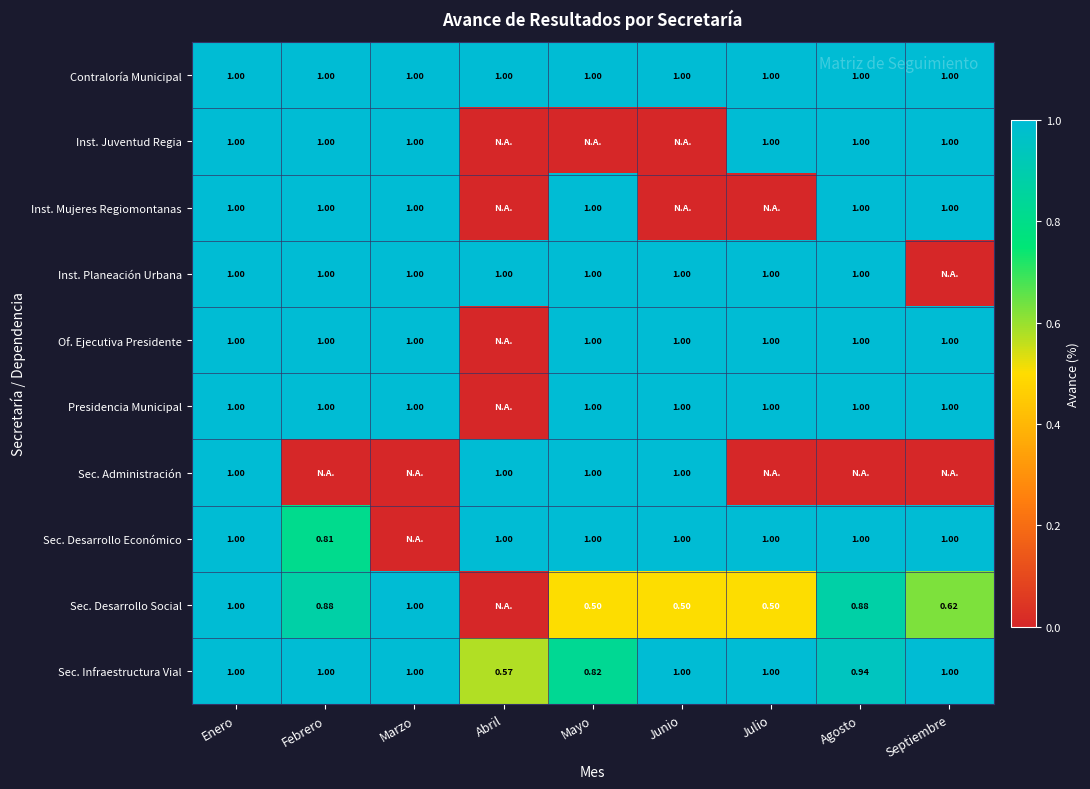

At Junio, list the series in order from largest to smallest.

Contraloría Municipal, Inst. Planeación Urbana, Of. Ejecutiva Presidente, Presidencia Municipal, Sec. Administración, Sec. Desarrollo Económico, Sec. Infraestructura Vial, Sec. Desarrollo Social, Inst. Juventud Regia, Inst. Mujeres Regiomontanas